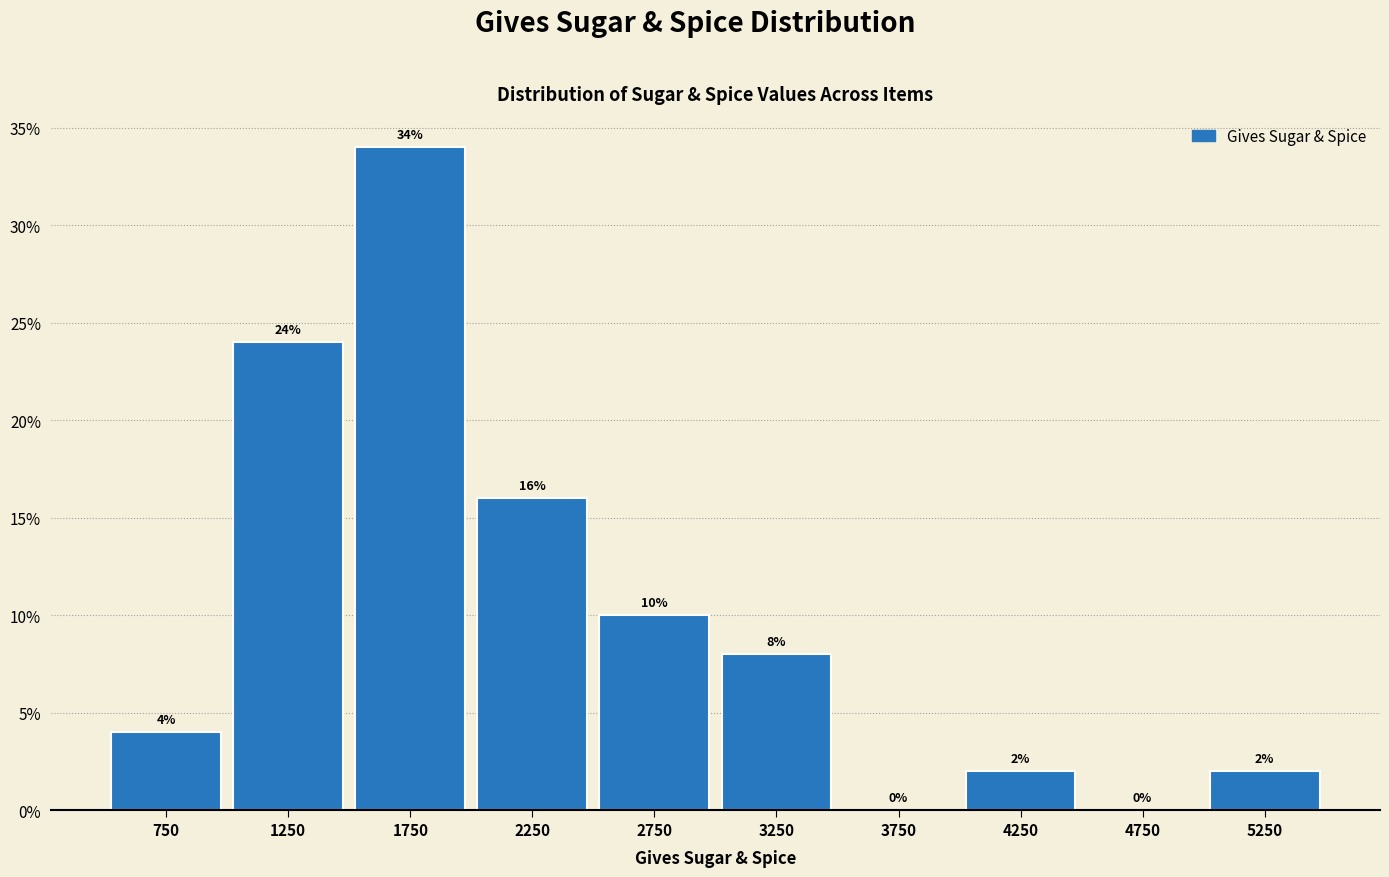

Reading left to right, list every bar in this chart as the range it spans on the x-axis followed by its height.

500 to 1000: 4
1000 to 1500: 24
1500 to 2000: 34
2000 to 2500: 16
2500 to 3000: 10
3000 to 3500: 8
3500 to 4000: 0
4000 to 4500: 2
4500 to 5000: 0
5000 to 5500: 2